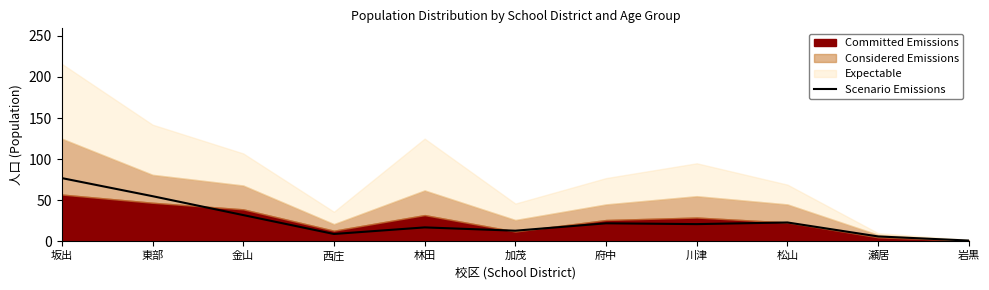

What is the value of the 7th point from the left?

22